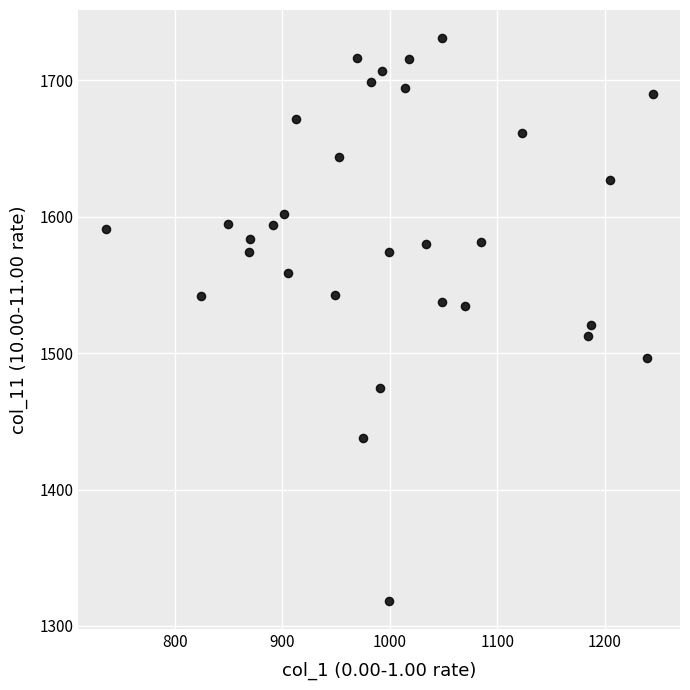

What is the range of X values (max minus min)?

508.7